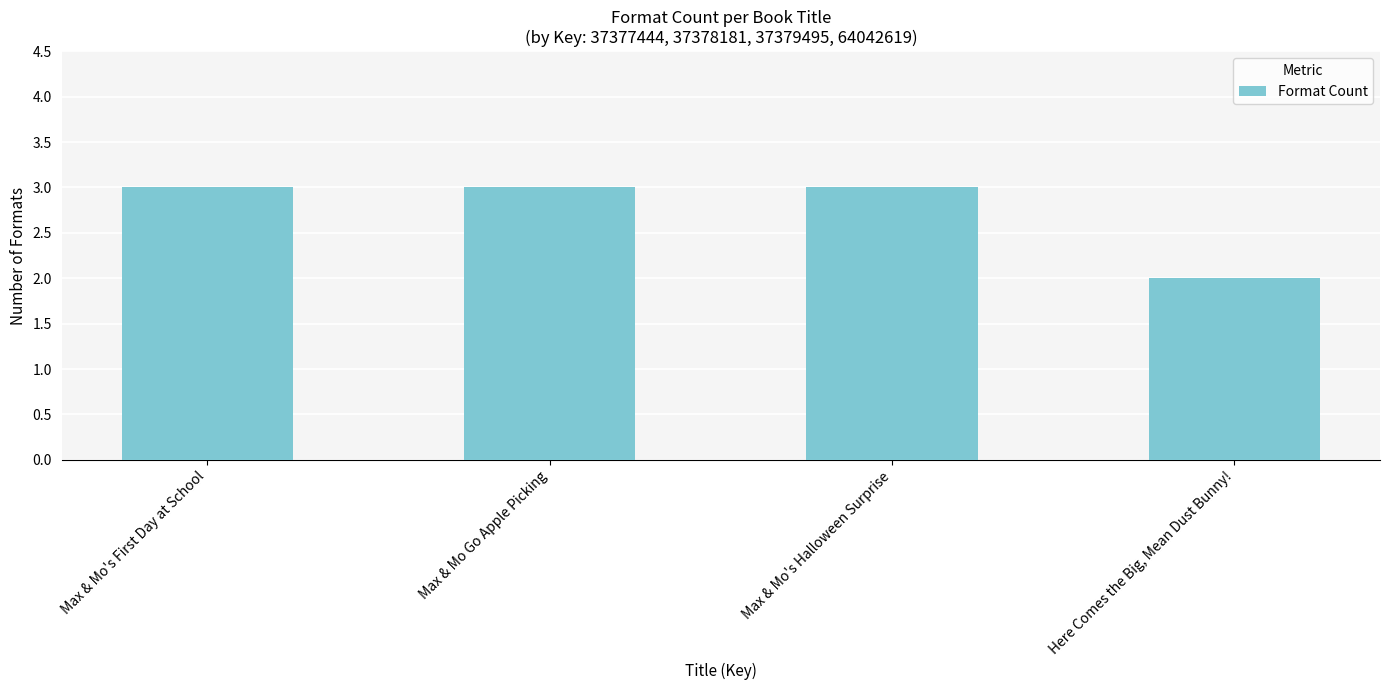

True or false: the data shows 3 at Max & Mo Go Apple Picking.

True